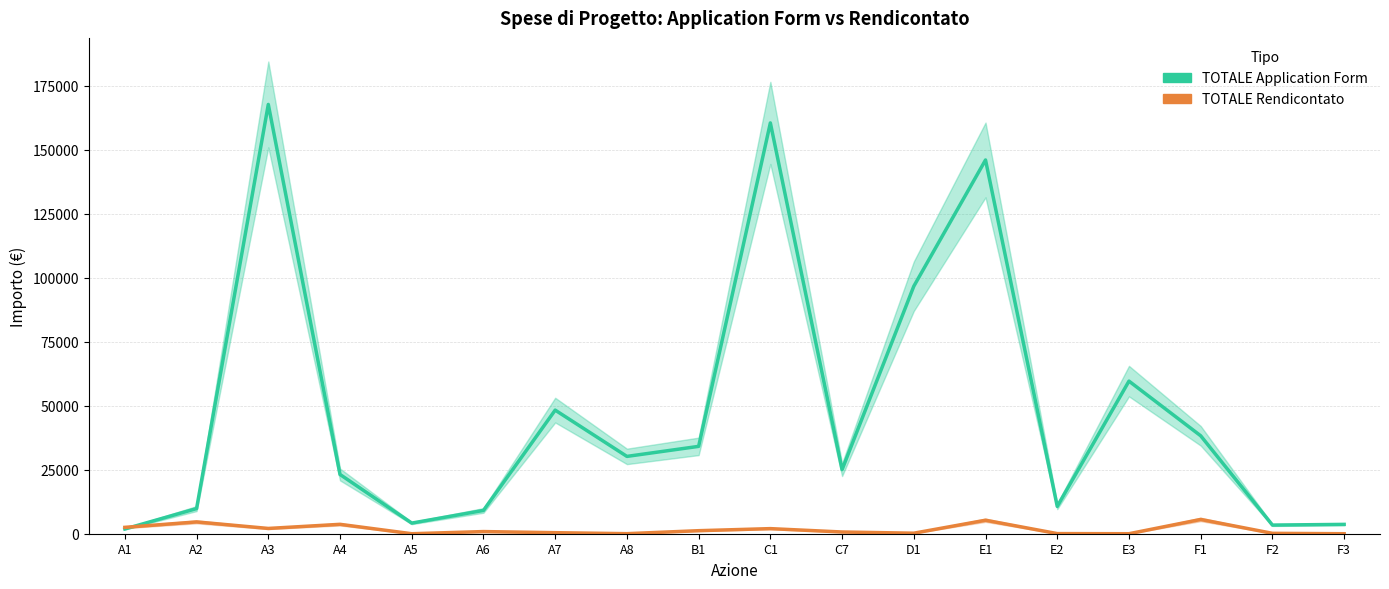

Does the chart display data point markers on the line(s)?

No